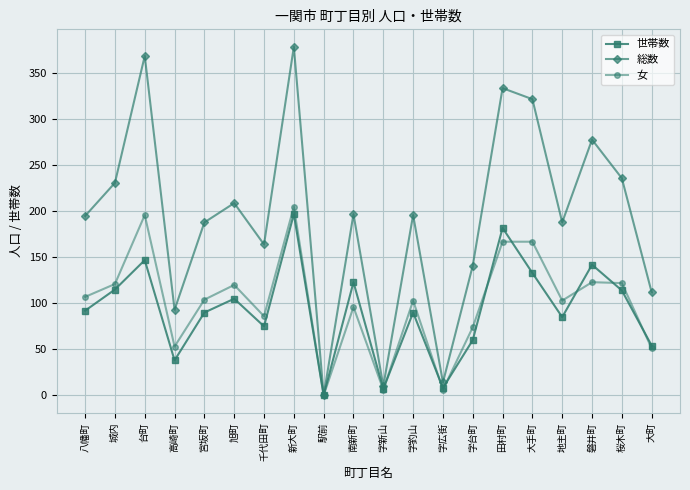

At which label does 総数 reach its minimum?

駅前